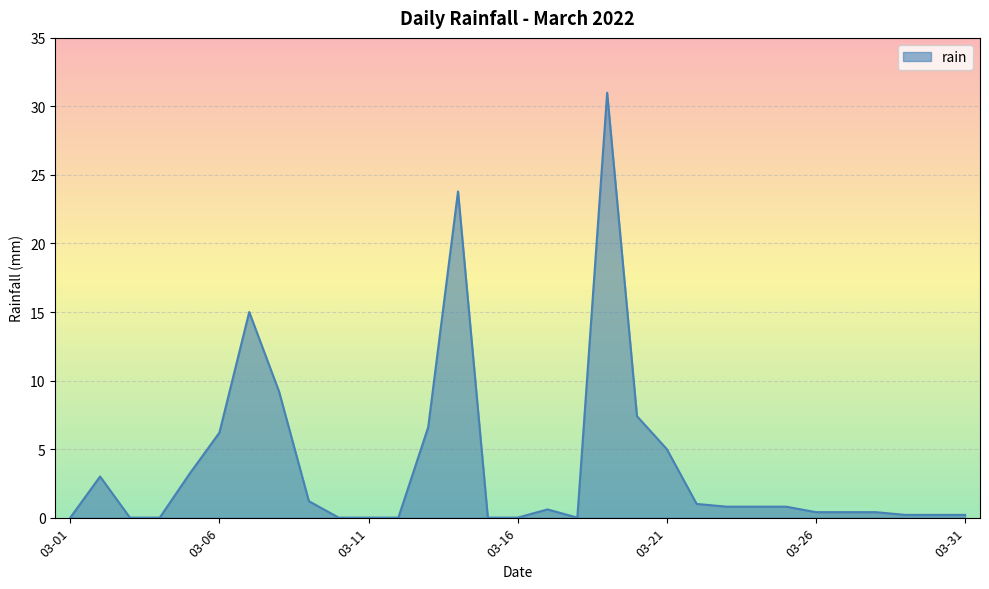

How many lines are shown in the chart?

1